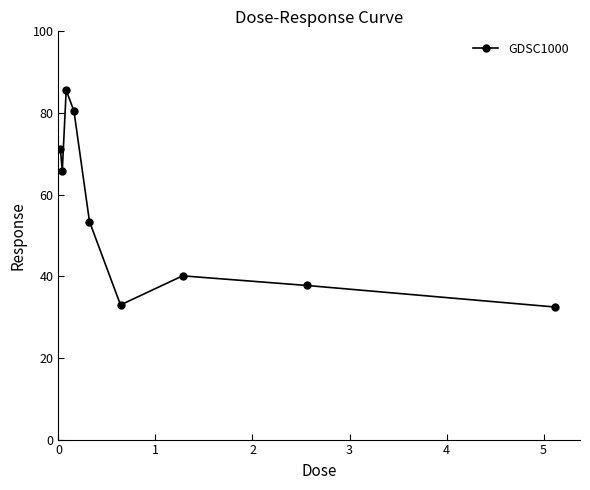

What is the minimum value shown in the chart?

32.5